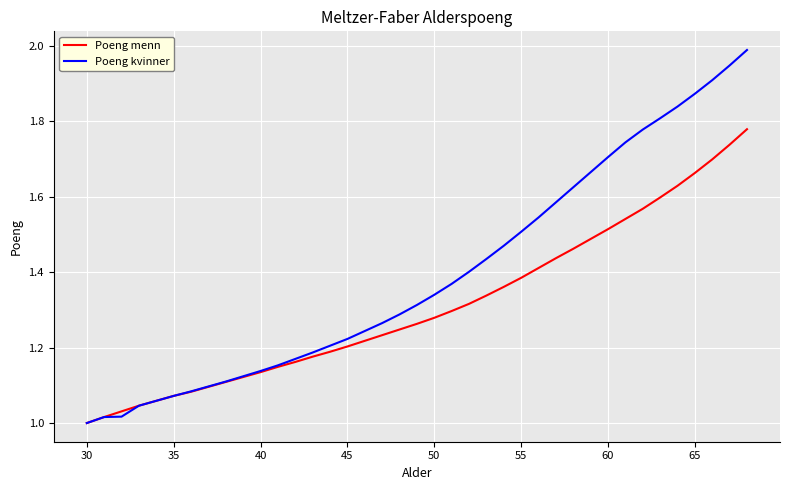

Rank the series by their maximum value, from lowest to highest.

Poeng menn, Poeng kvinner